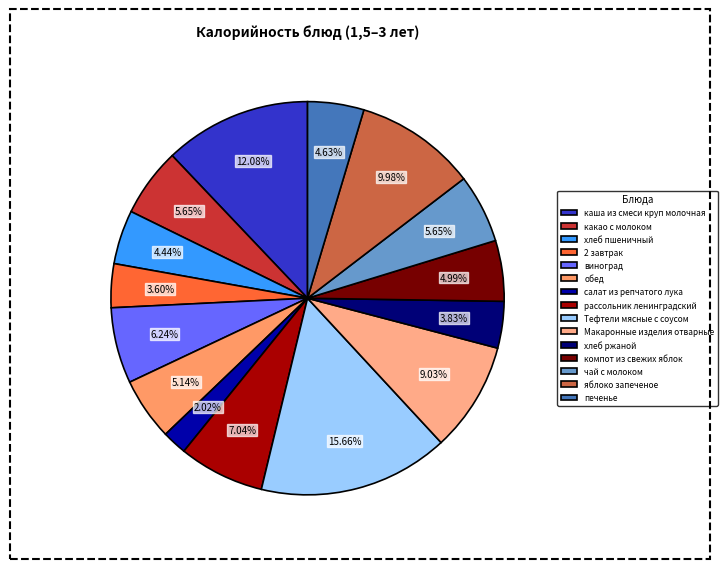

What is the smallest slice in the pie chart?

салат из репчатого лука